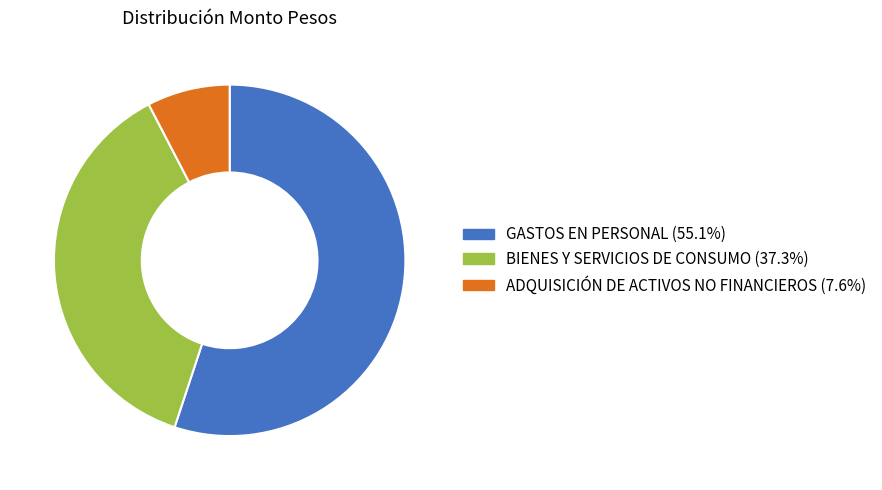

Which has a higher value, ADQUISICIÓN DE ACTIVOS NO FINANCIEROS or BIENES Y SERVICIOS DE CONSUMO?

BIENES Y SERVICIOS DE CONSUMO